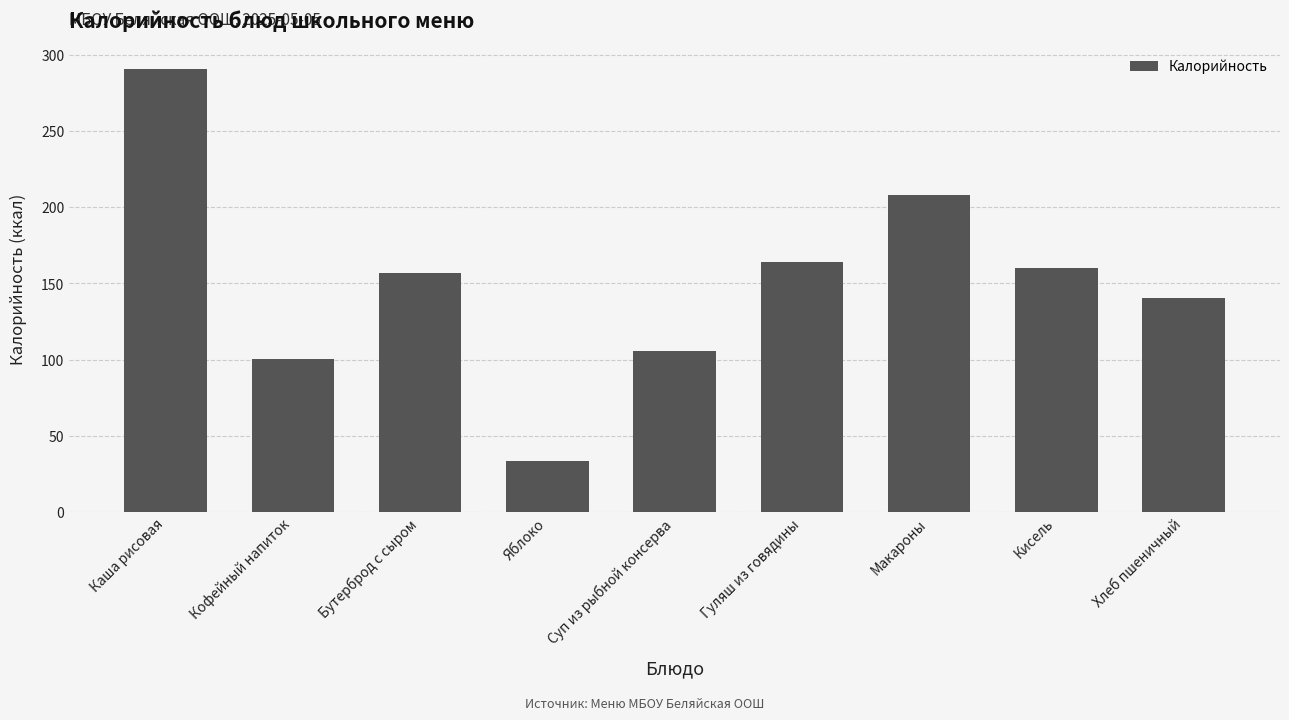

What is the change in value from Кофейный напиток to Яблоко?

-67.3